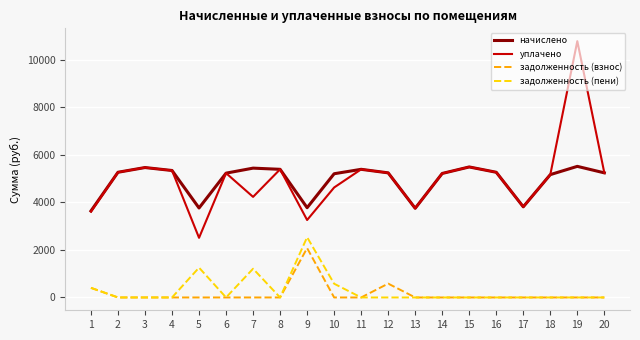

True or false: задолженность (пени) and начислено cross at least once.

False